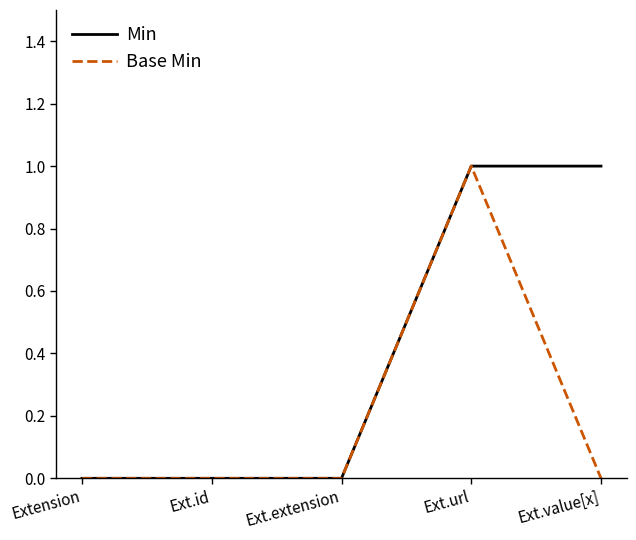

What position from the left is Ext.url?

4